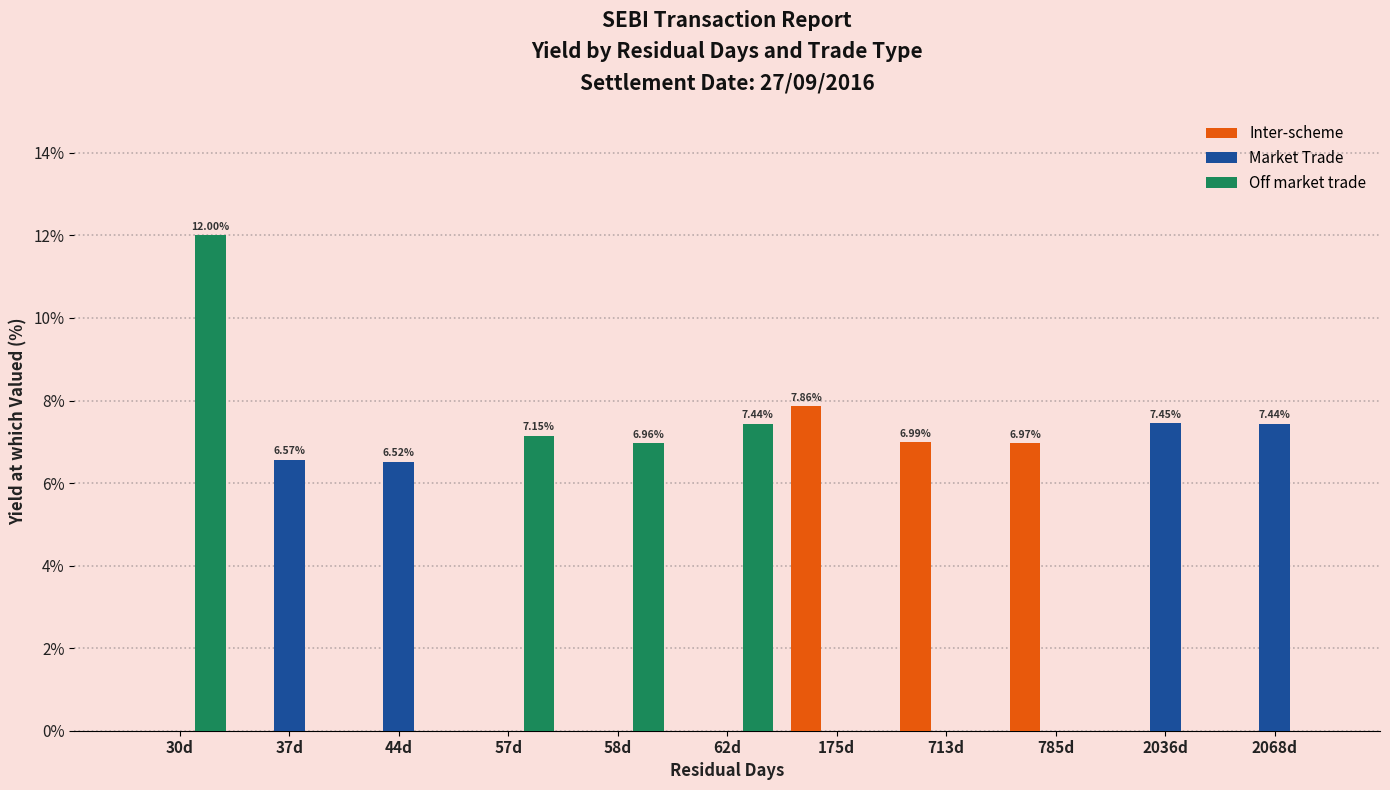

What is the sum of all Inter-scheme values?

21.8